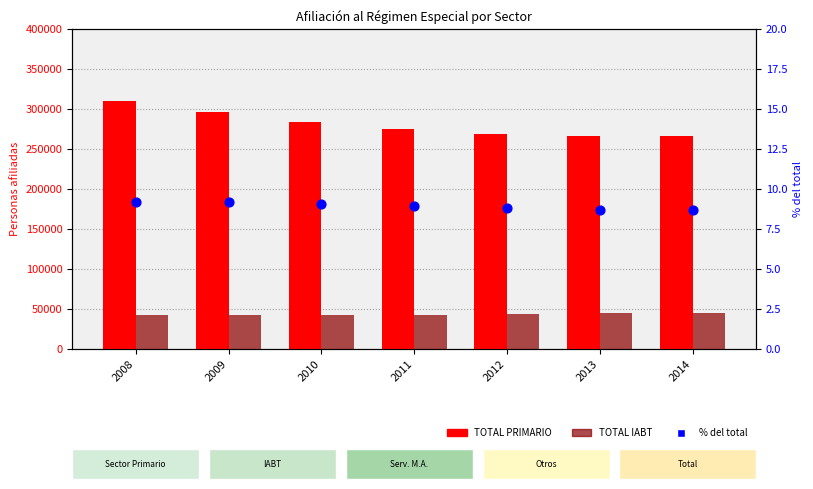

Which series contains the highest Y value?

TOTAL PRIMARIO